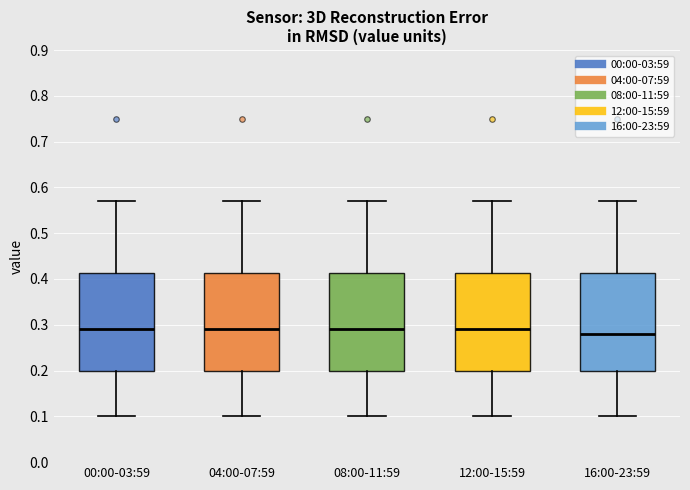

Where does the lower whisker of the box for 04:00-07:59 end on the y-axis? The values are not printed on the chart, so give them approximately, as read against the axis.

0.10